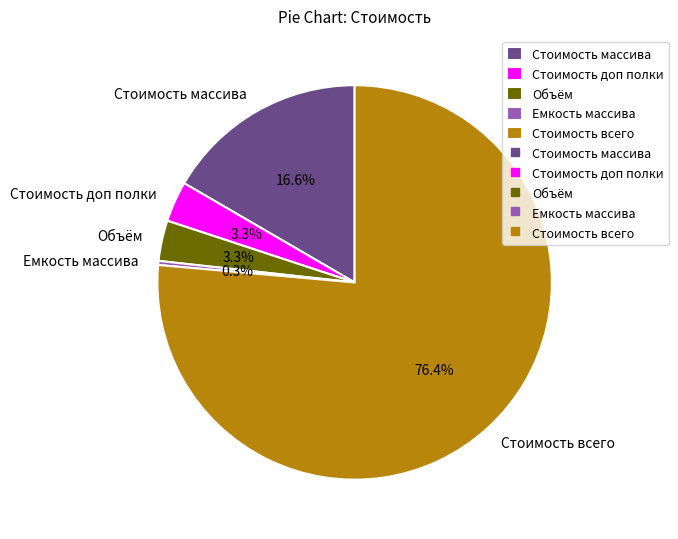

Which category has the smallest portion of the pie?

Емкость массива